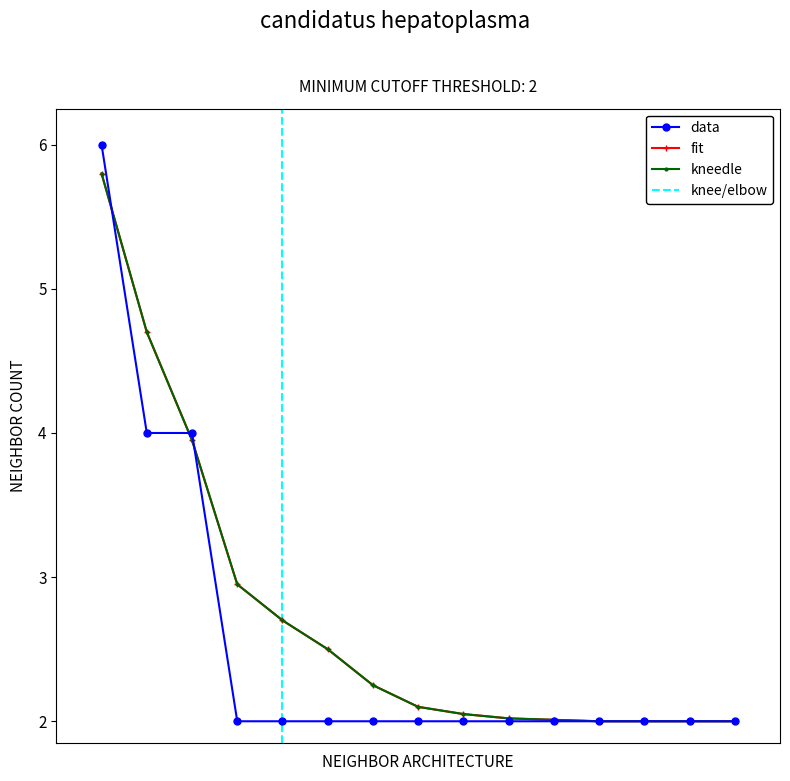

What is the maximum value for kneedle?

5.8